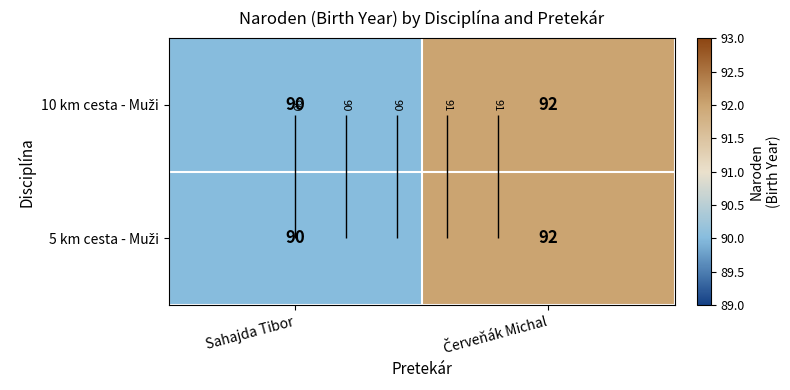

The 5 km cesta - Muži series shows 126 at Červeňák Michal. True or false?

False